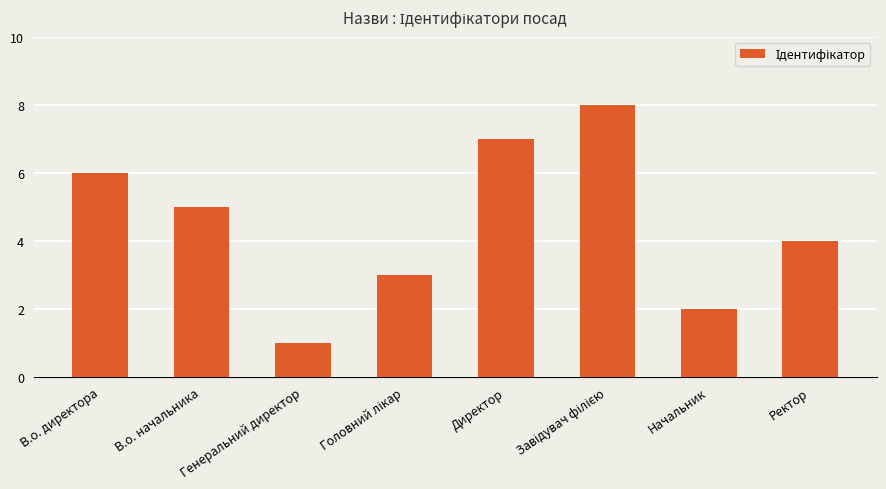

What is the sum of all values?

36